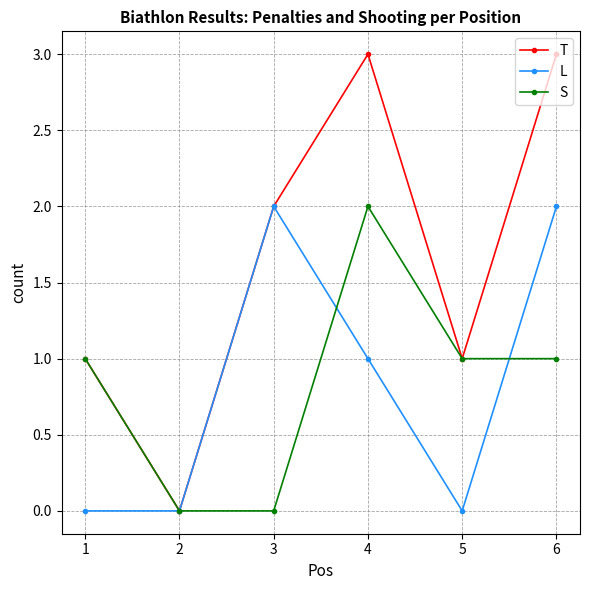

What are all the series names shown in the legend?

T, L, S